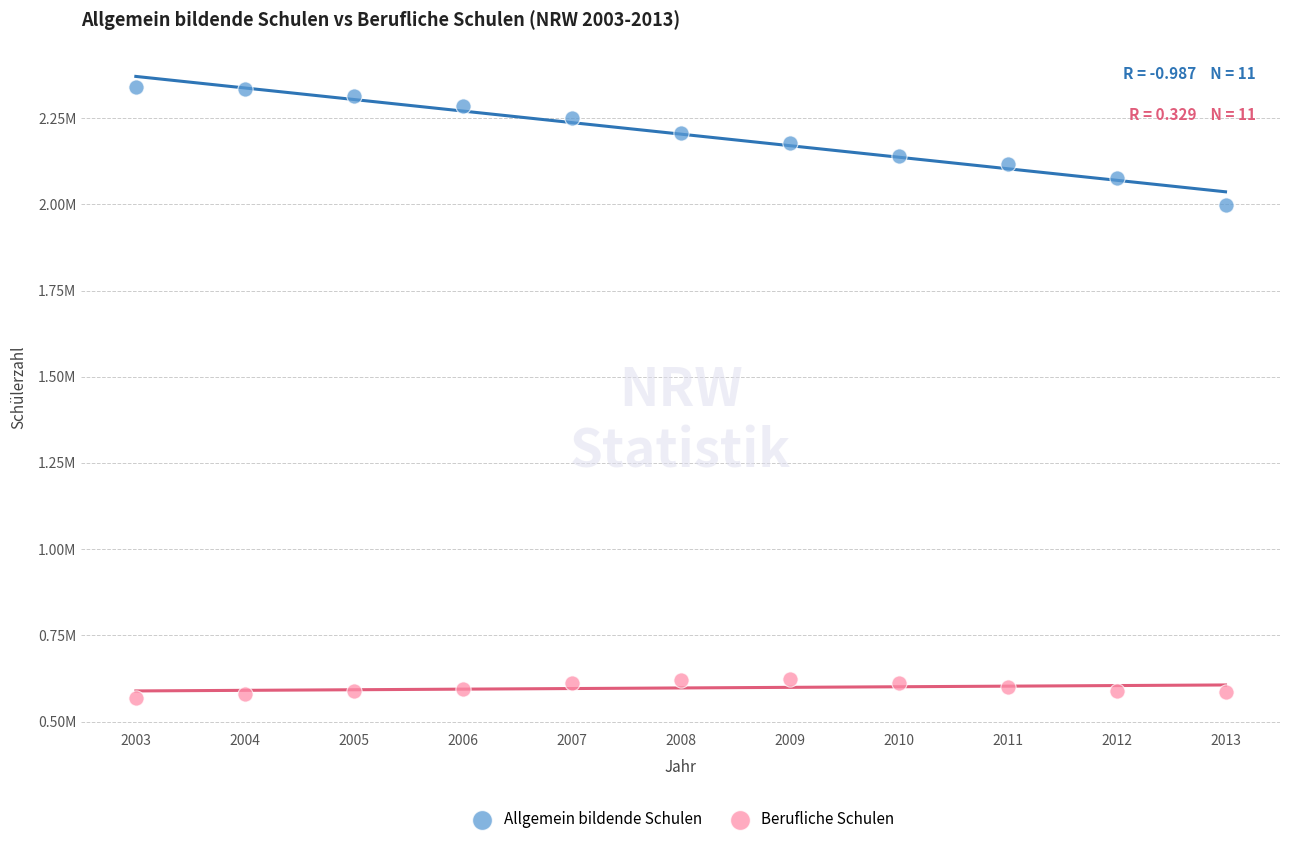

Which series reaches the minimum Y coordinate?

Berufliche Schulen